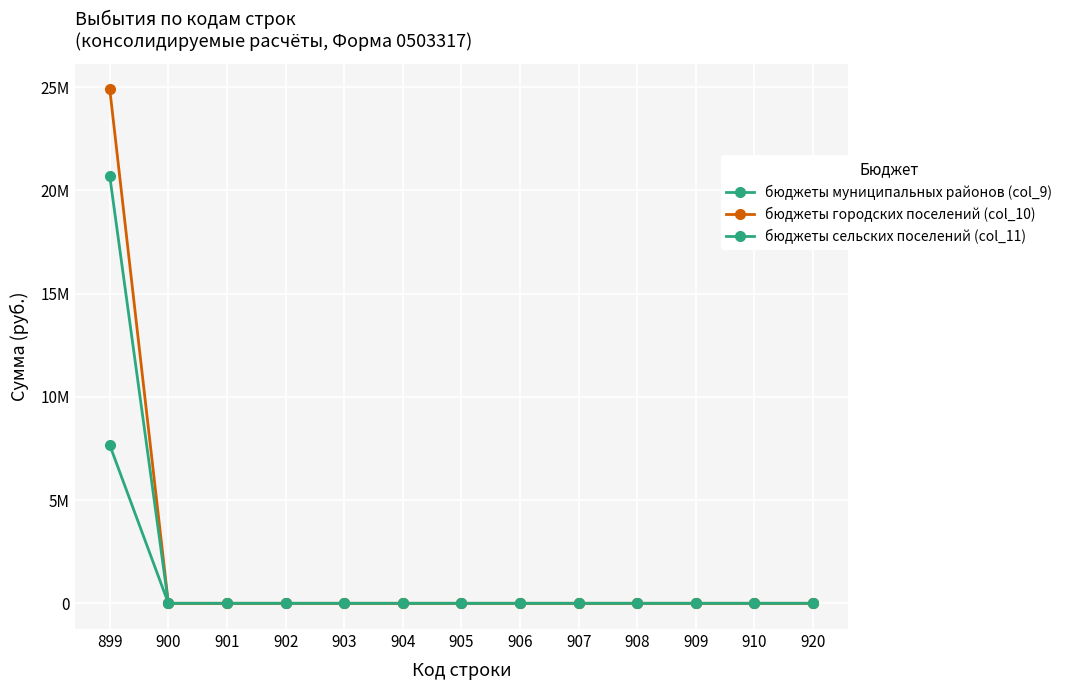

Which series has the largest range (max minus min)?

бюджеты городских поселений (col_10)